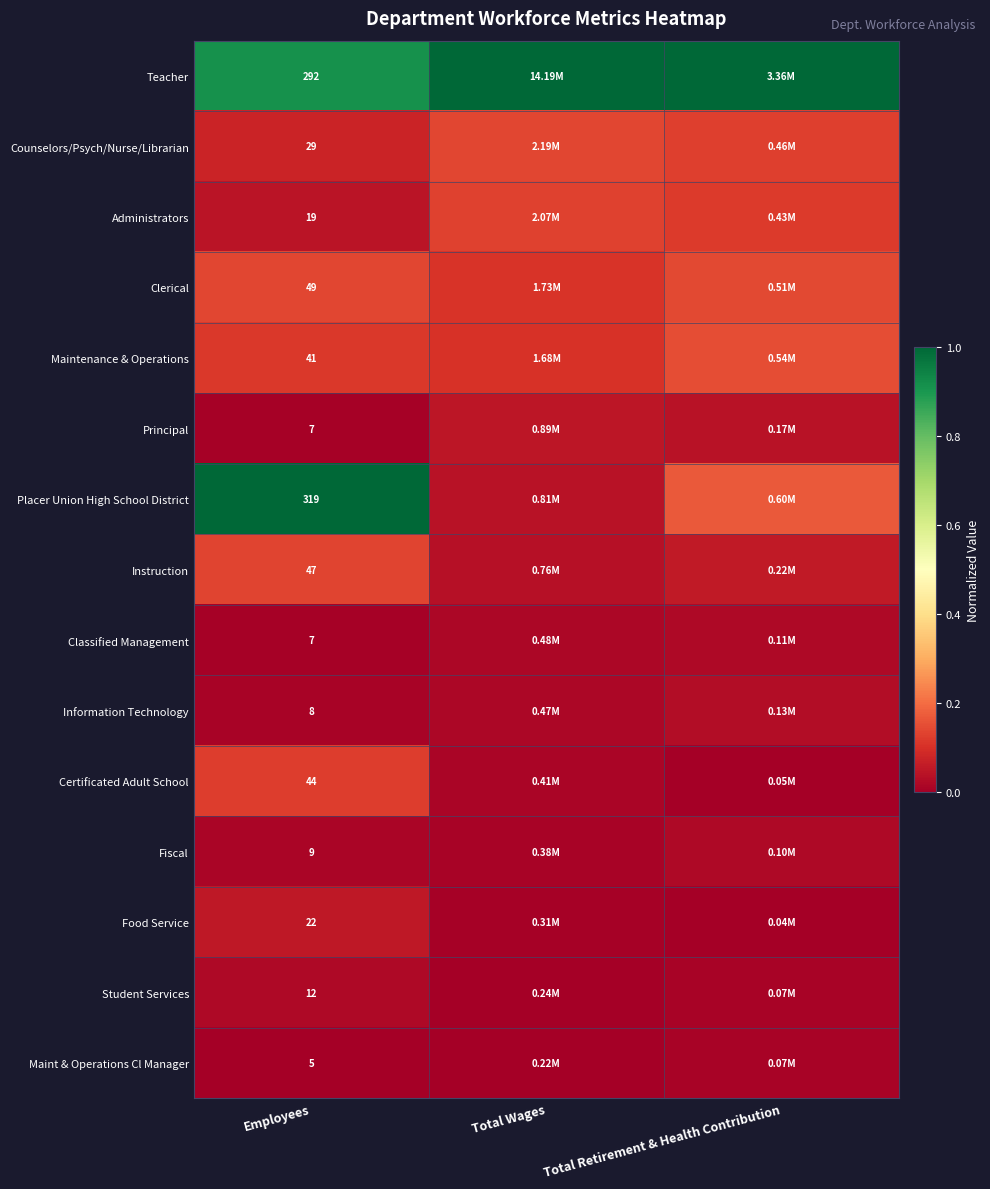

Is the value of Classified Management at Employees greater than the value of Teacher at Total Retirement & Health Contribution?

No